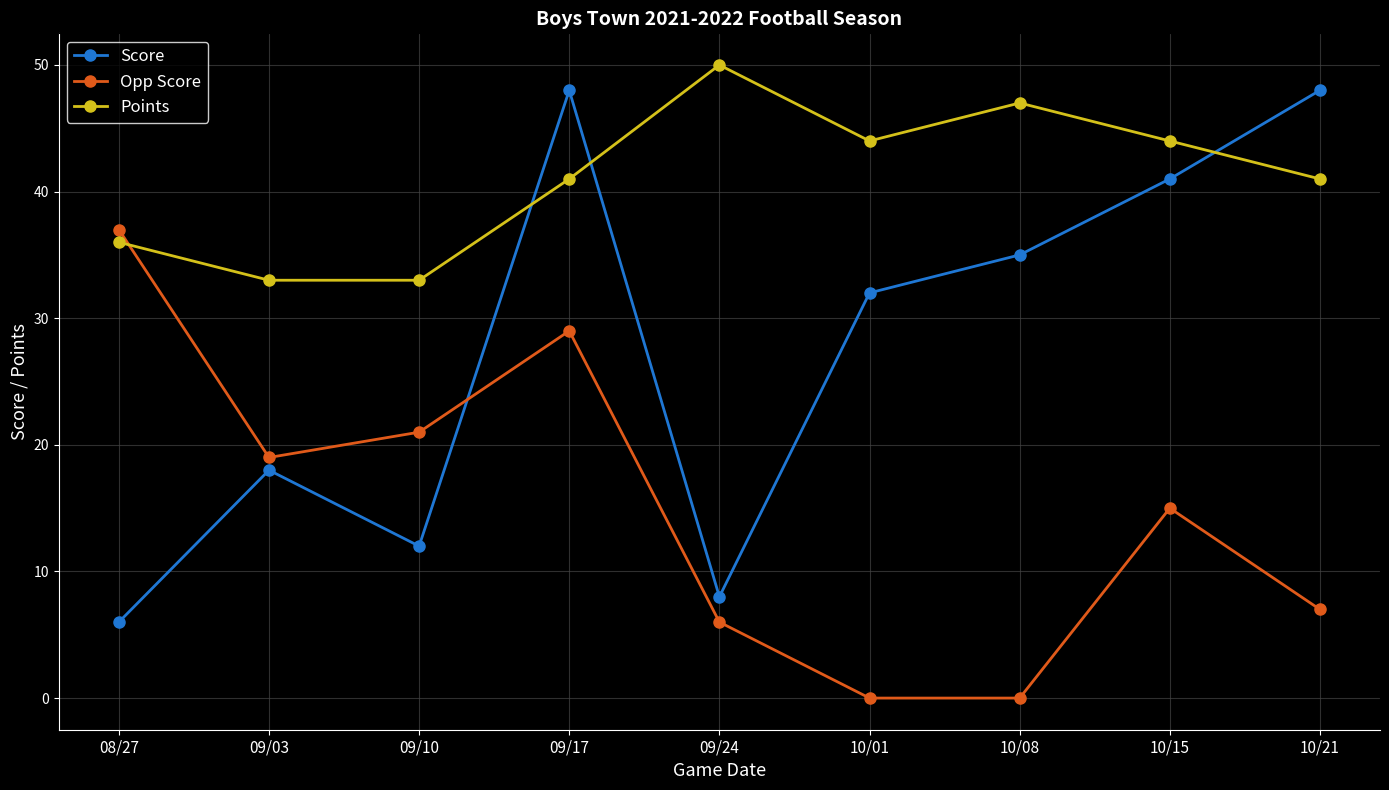

What is the label of the 4th point from the right?

10/01